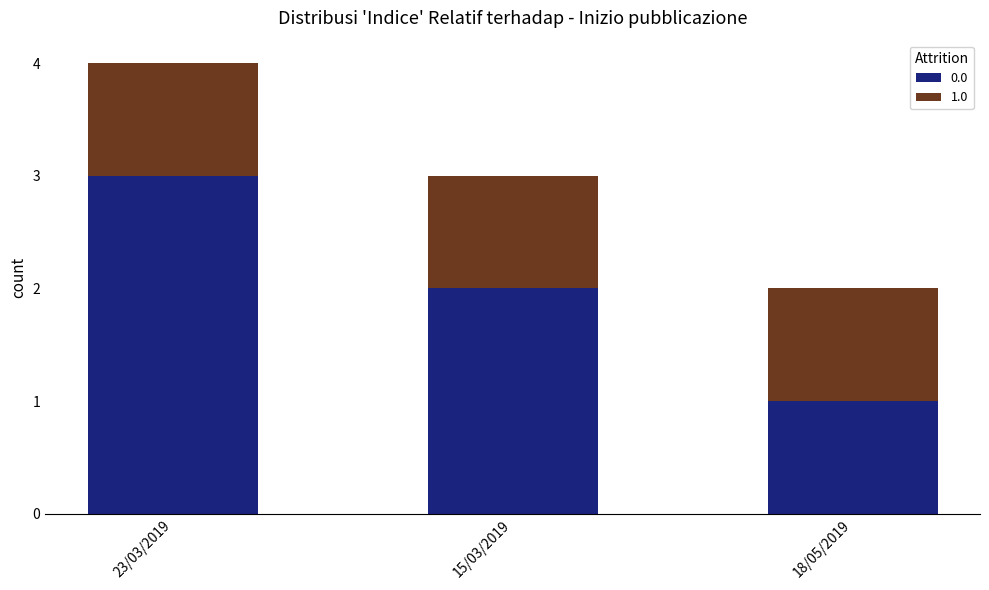

What is the sum of all 0.0 values?

6